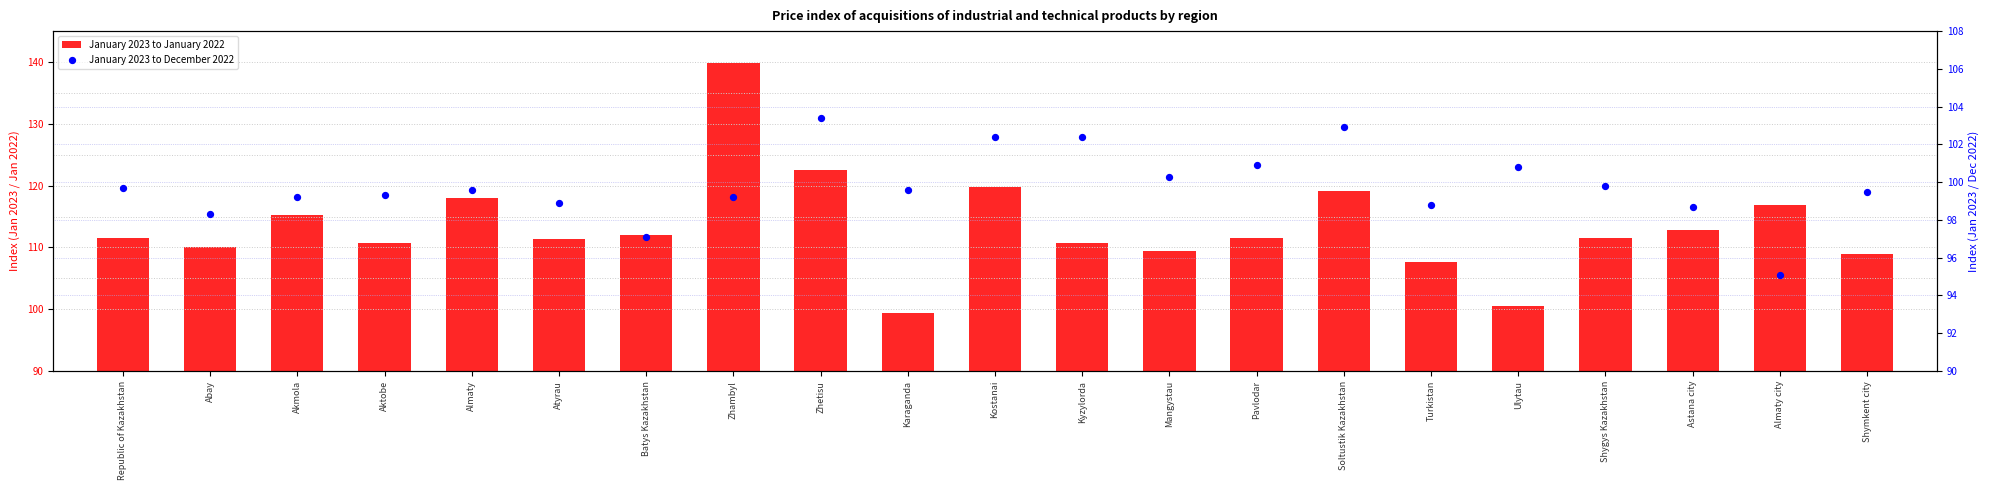

What is the total value across all series at Batys Kazakhstan?

209.1